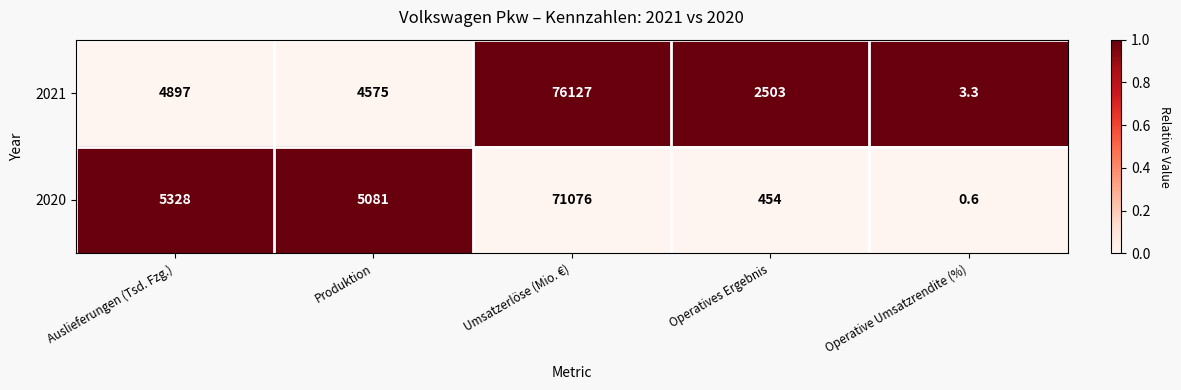

List the series in order of their overall mean, highest first.

2021, 2020